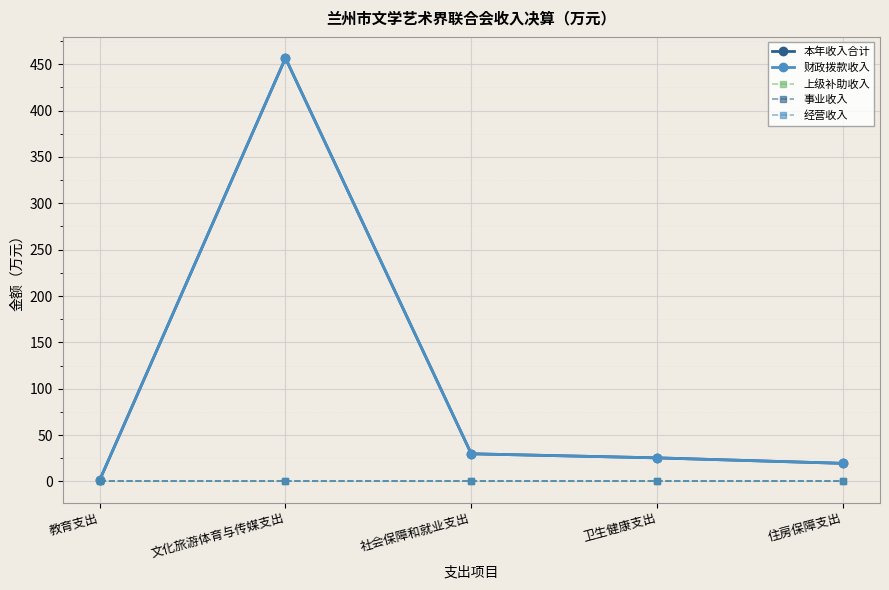

The 本年收入合计 series shows 11.2 at 卫生健康支出. True or false?

False